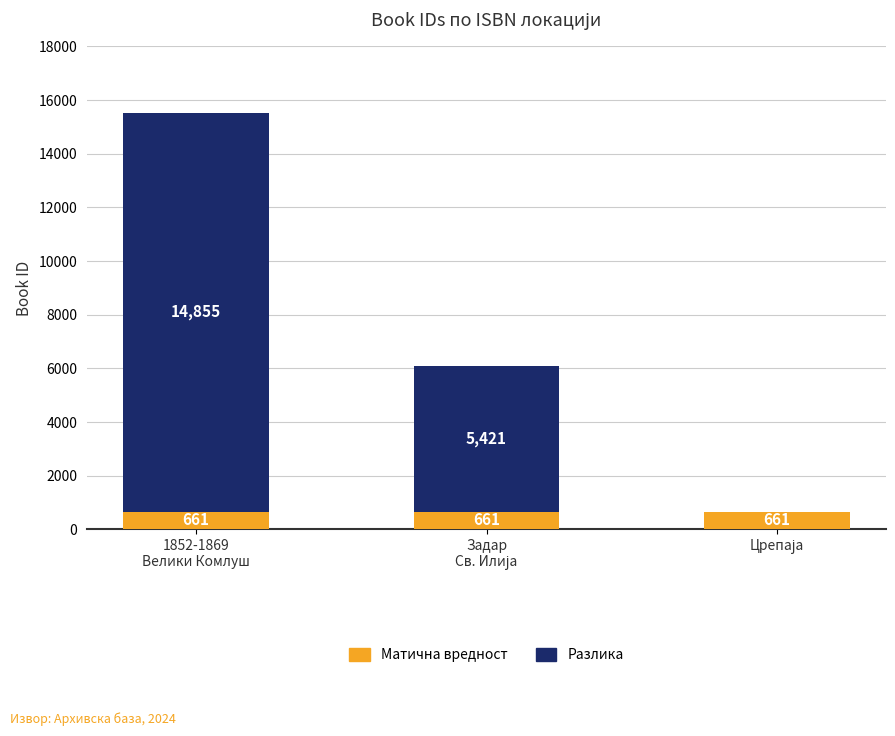

What is the maximum value for Матична вредност?

661